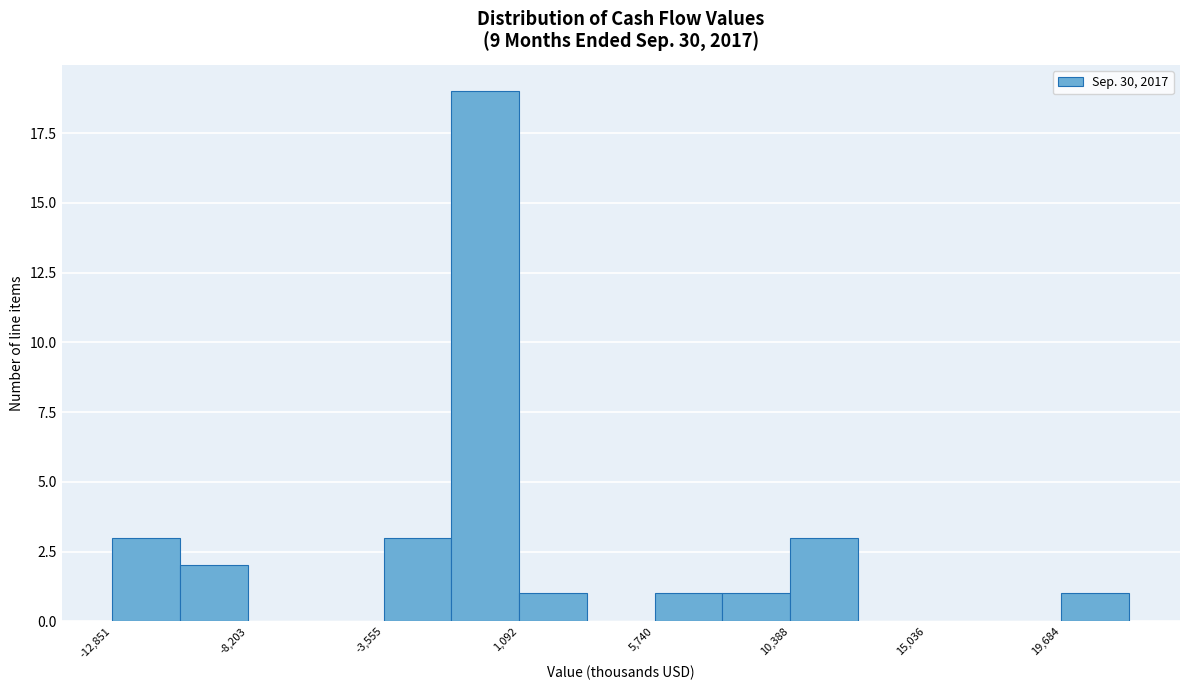

What is the height of the bar covering -13000 to -10500 on the x-axis? Neither the bar edges nor the heights are printed on the chart, so give them approximately, as read against the axes.

3